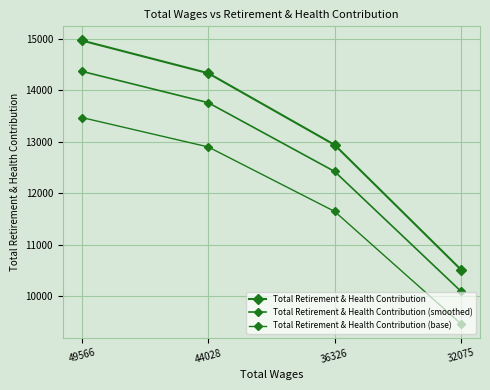

How many distinct data groups are displayed?

3